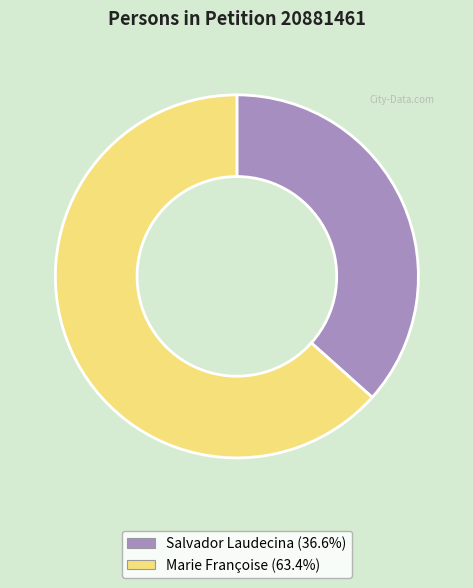

Is there a majority slice in this chart?

Yes